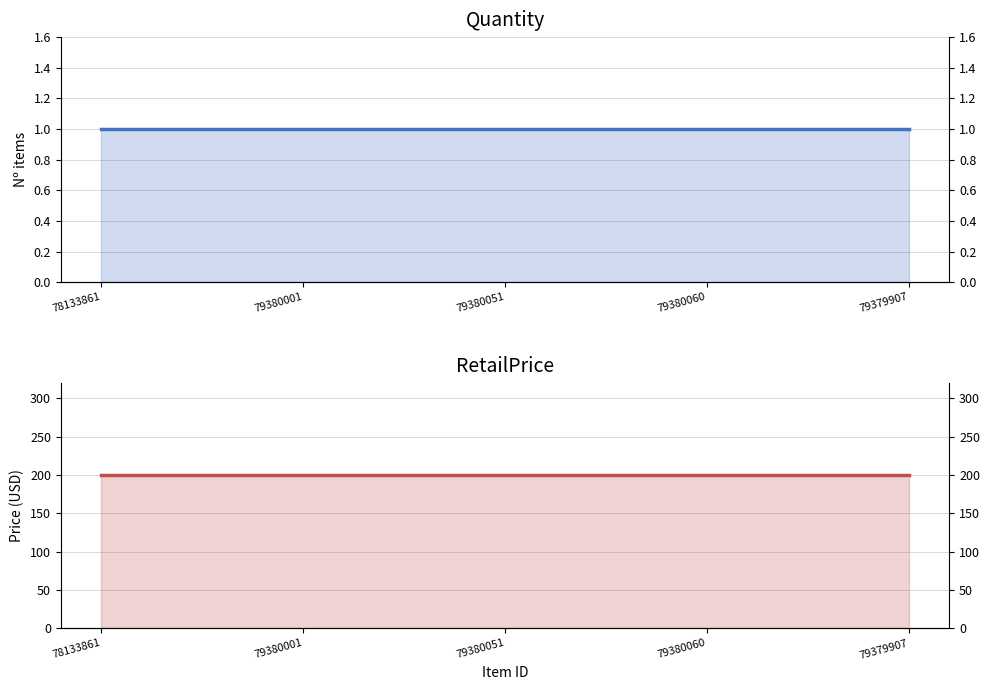

What is the greatest value displayed?

200.0